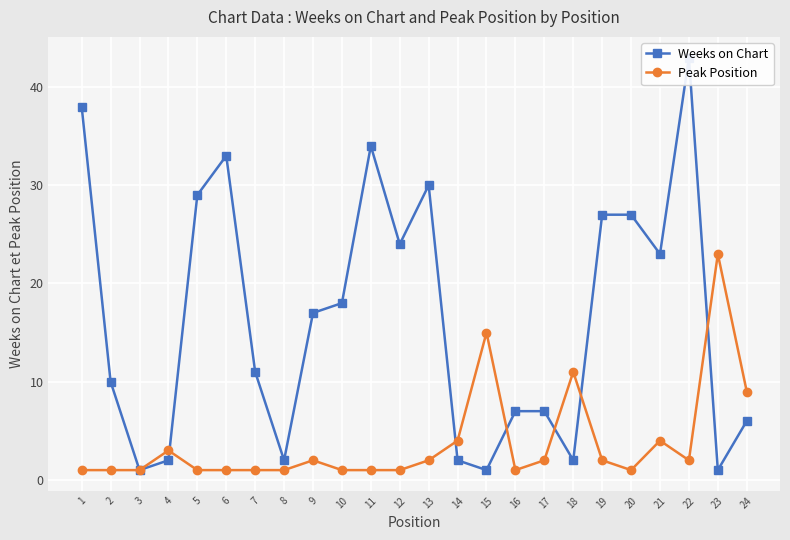

Which label corresponds to the smallest value in the chart?

3